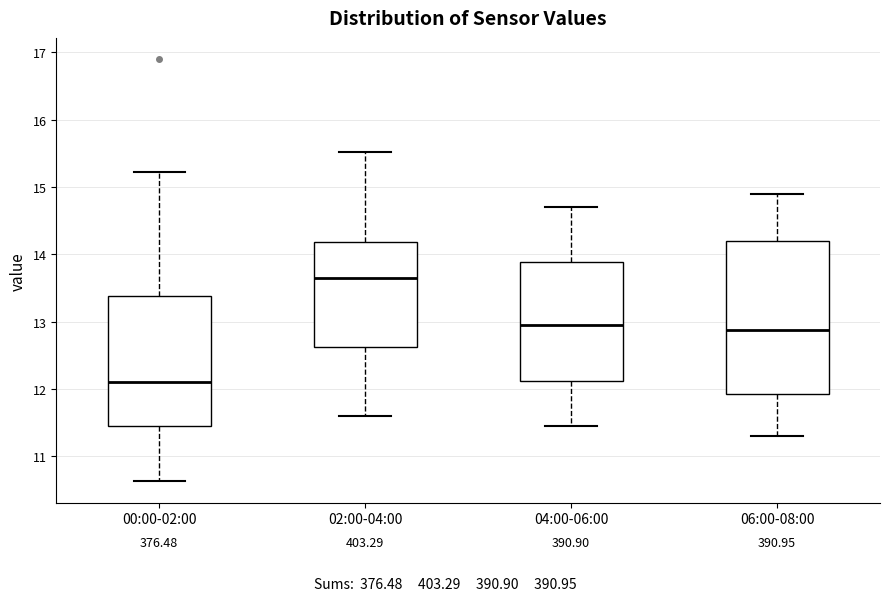

Reading left to right, read every box against the y-axis: the position of its median line, the range the box covers, and the ends of its whiskers. The values are not printed on the chart, so give them approximately, as read against the axis.

00:00-02:00: median 12.1, box 11.5 to 13.4, whiskers 10.6 to 15.2
02:00-04:00: median 13.7, box 12.6 to 14.2, whiskers 11.6 to 15.5
04:00-06:00: median 13.0, box 12.1 to 13.9, whiskers 11.5 to 14.7
06:00-08:00: median 12.9, box 11.9 to 14.2, whiskers 11.3 to 14.9